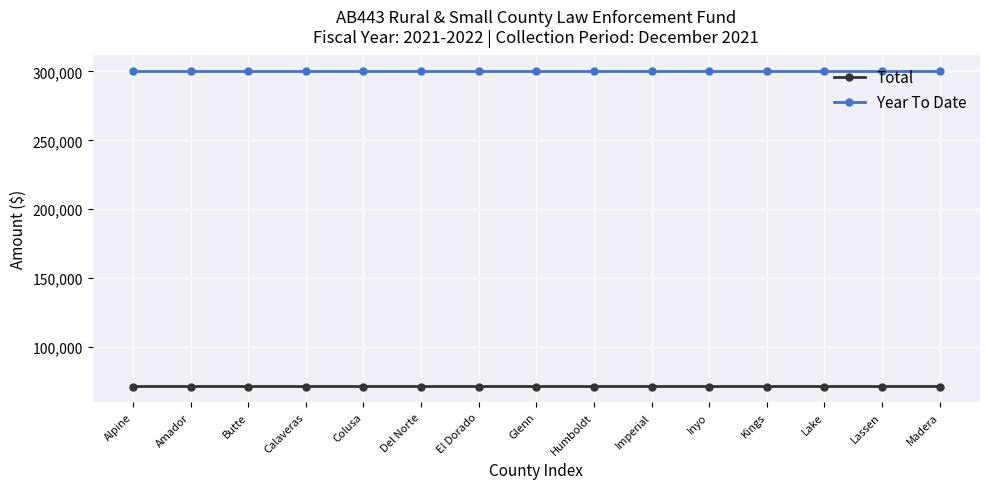

Which series has the largest total across all categories?

Year To Date